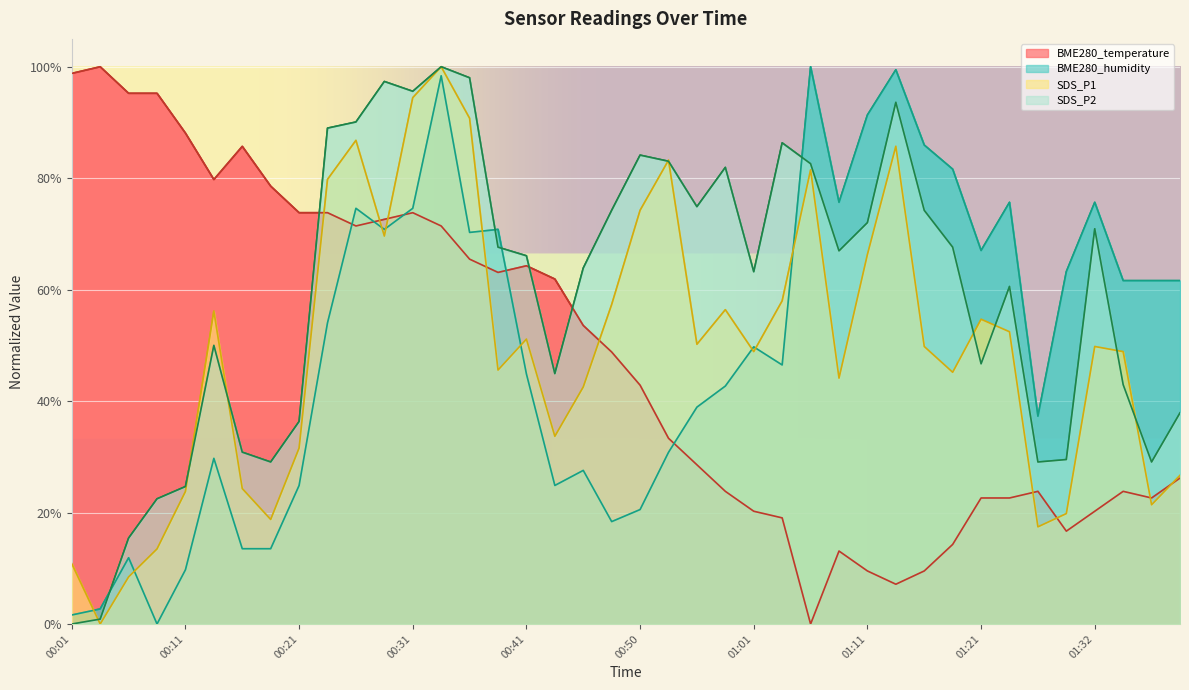

Which series has the largest range (max minus min)?

SDS_P1